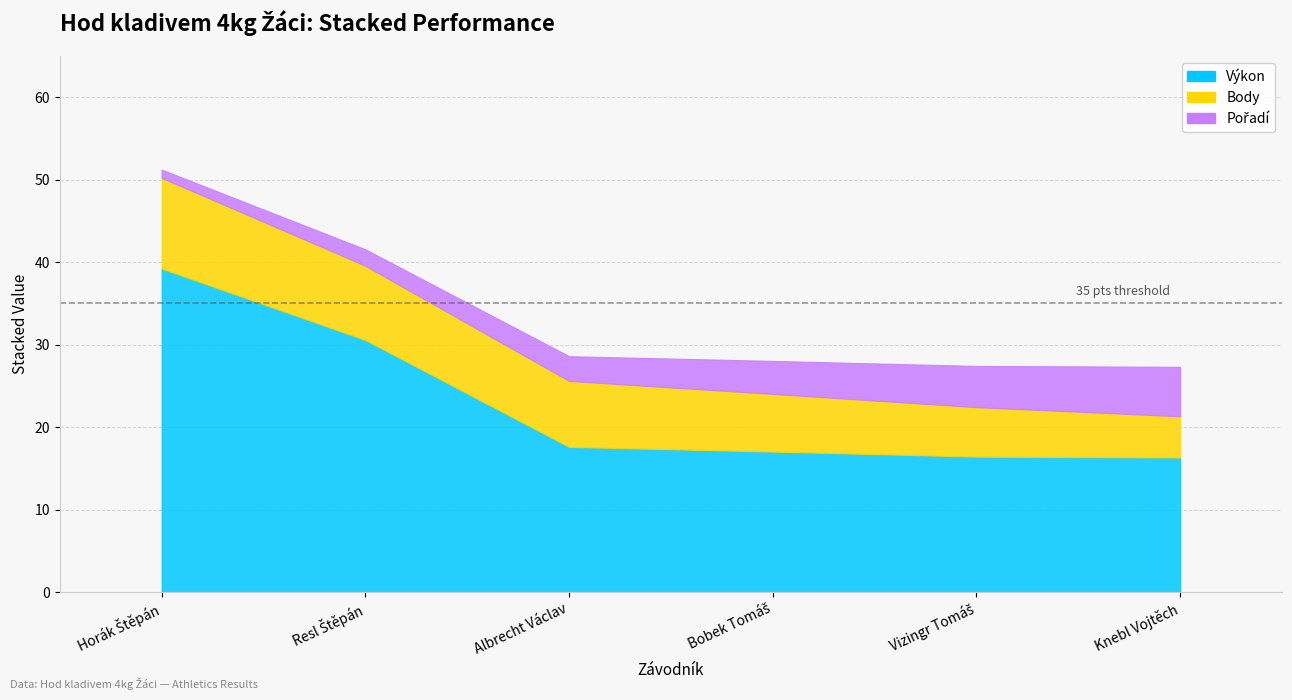

At how many categories does at least one series exceed 37?

1